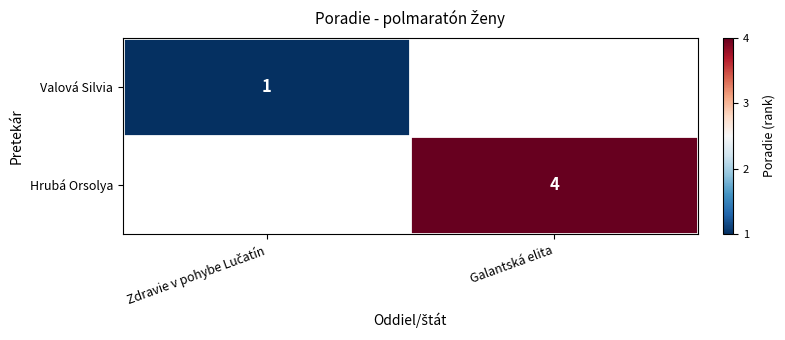

The Hrubá Orsolya series shows 1 at Galantská elita. True or false?

False